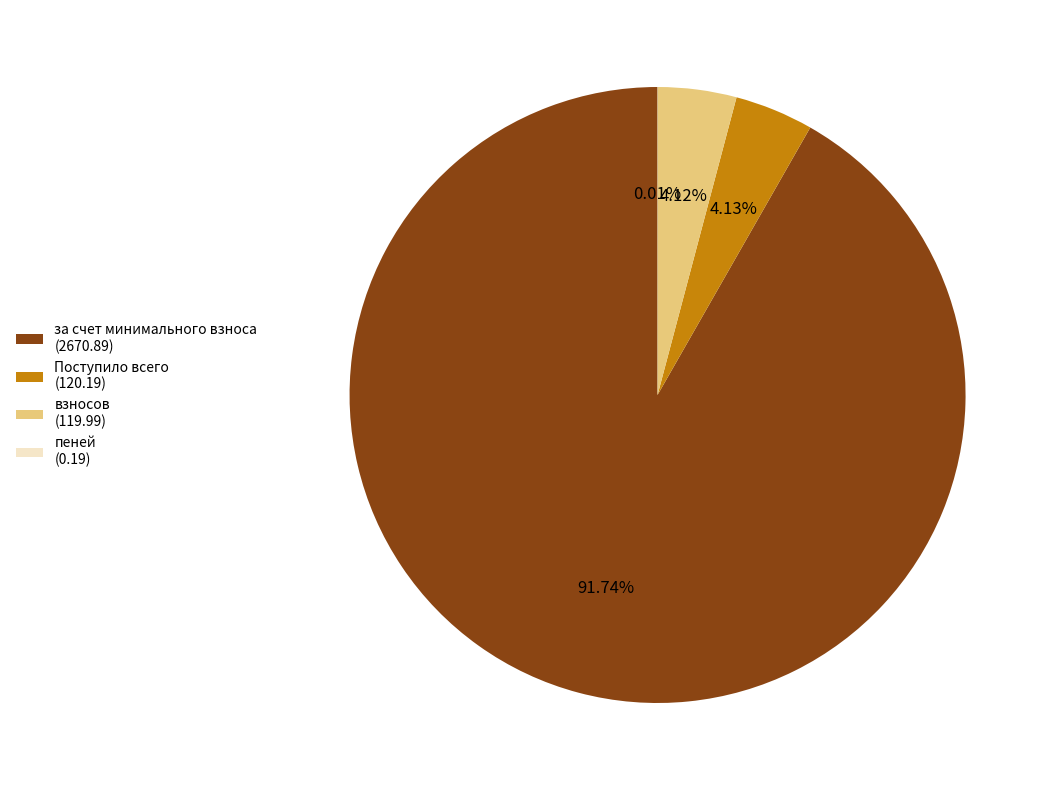

Is there a majority slice in this chart?

Yes